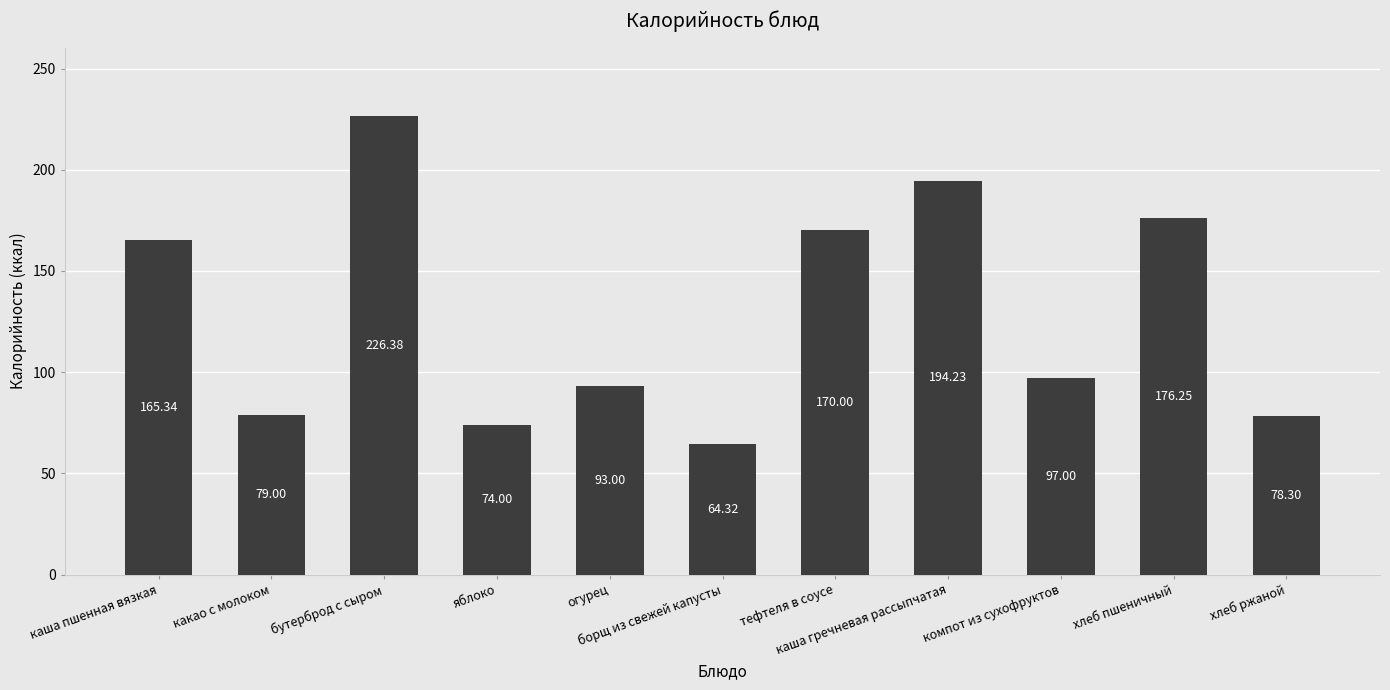

What is the difference between the values at тефтеля в соусе and компот из сухофруктов?

73.0